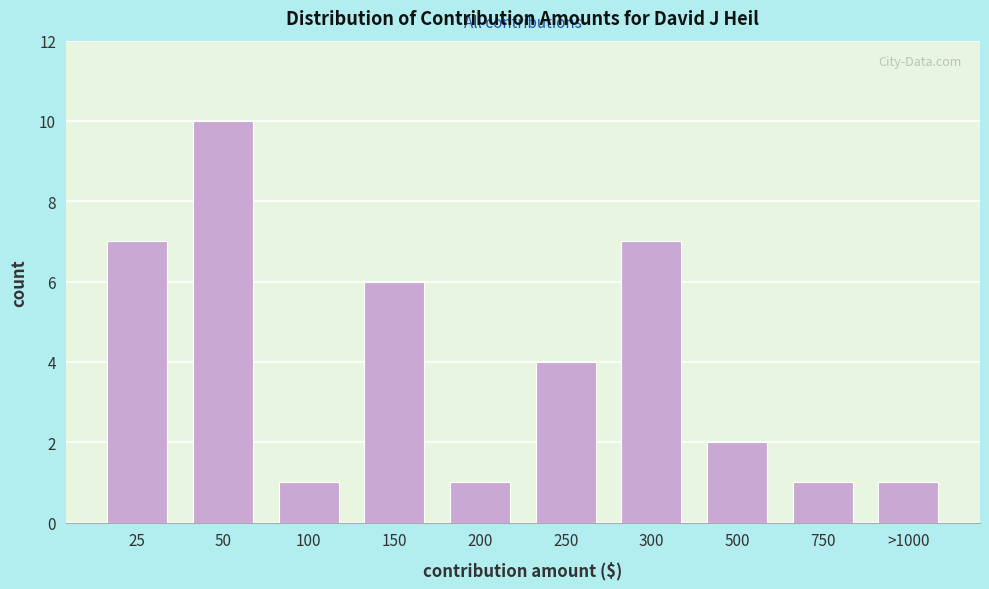

Reading left to right, transcribe all the data shown in this chart.

25=7	50=10	100=1	150=6	200=1	250=4	300=7	500=2	750=1	>1000=1